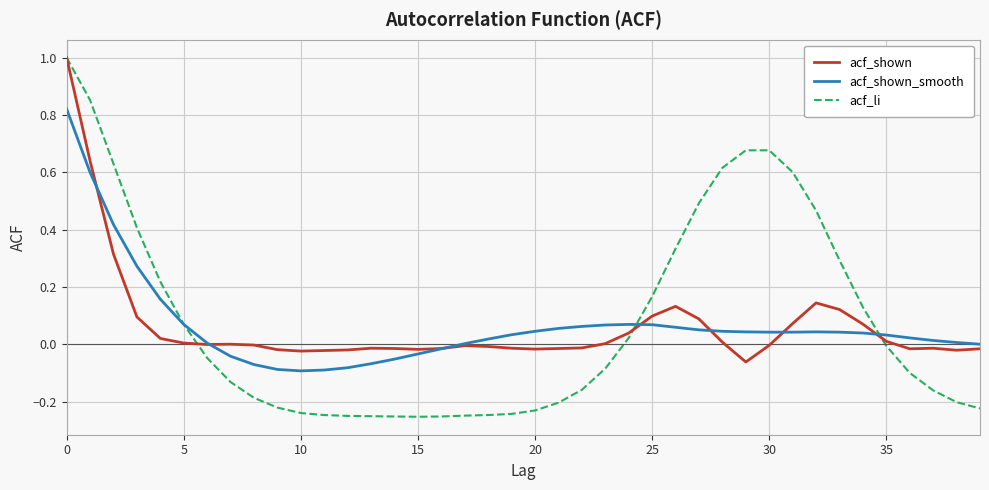

Which series has the largest range (max minus min)?

acf_li